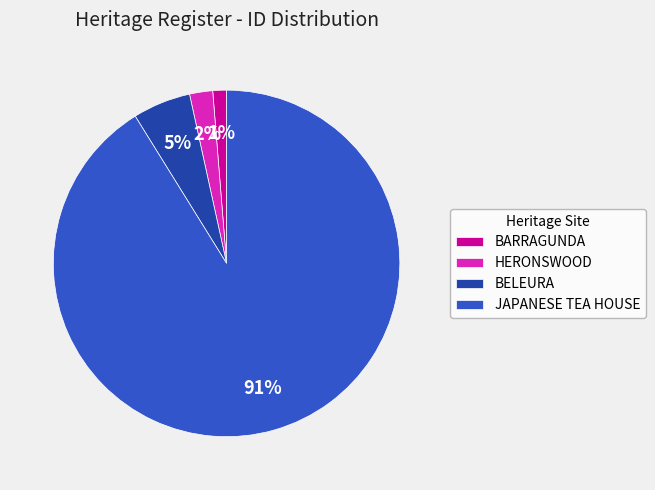

Is it true that BELEURA is 5% of the pie?

True